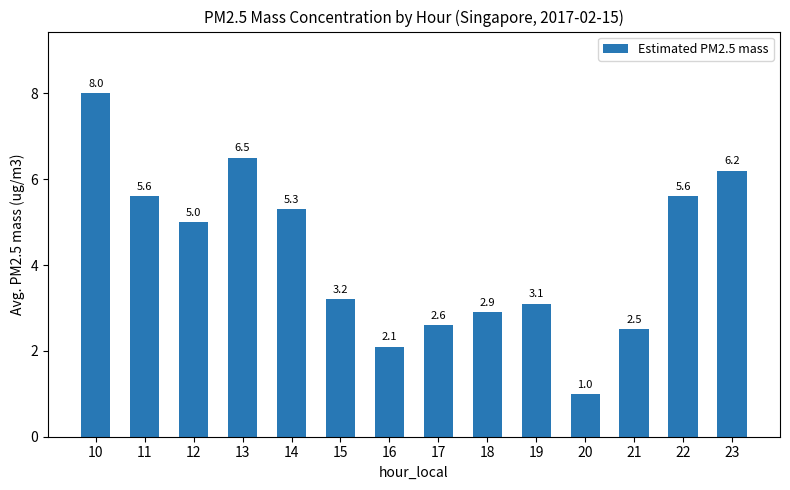

Read the value at 14.

5.3